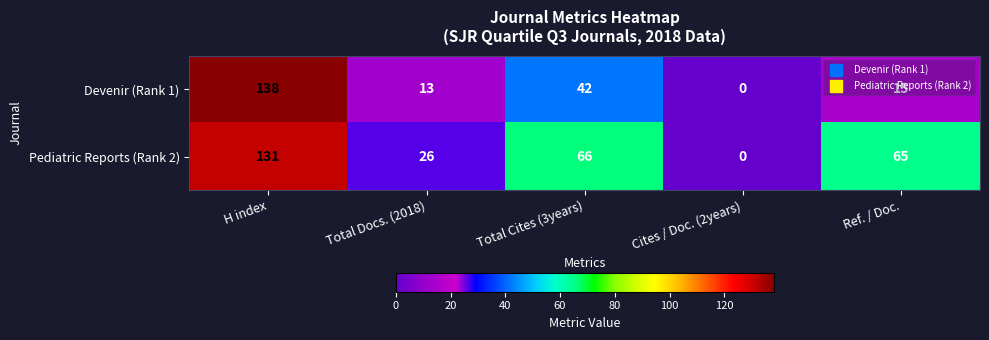

Rank the categories by Pediatric Reports (Rank 2) value from highest to lowest.

H index, Total Cites (3years), Ref. / Doc., Total Docs. (2018), Cites / Doc. (2years)